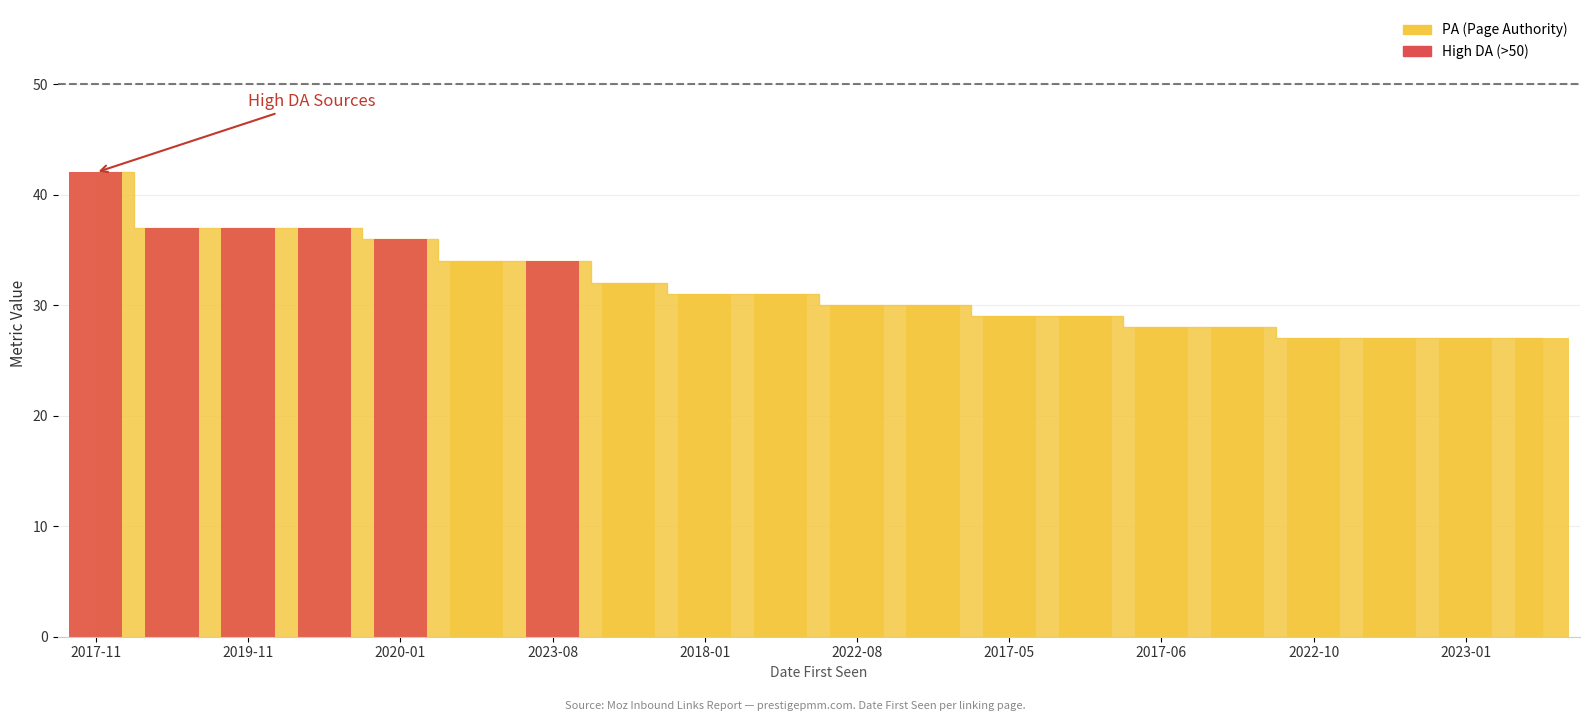

Is it true that the value at 2017-11 is 14?

False